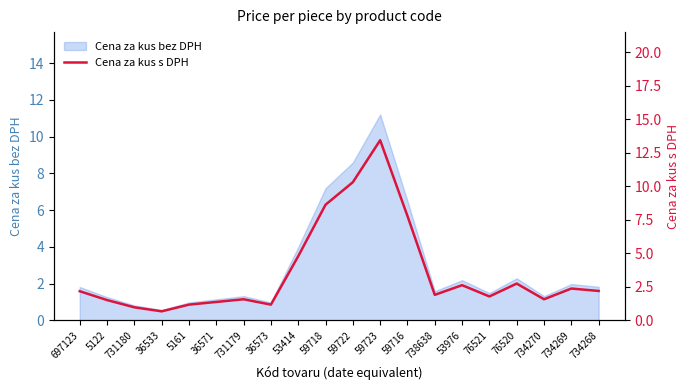

What is the sum of all values?

70.9